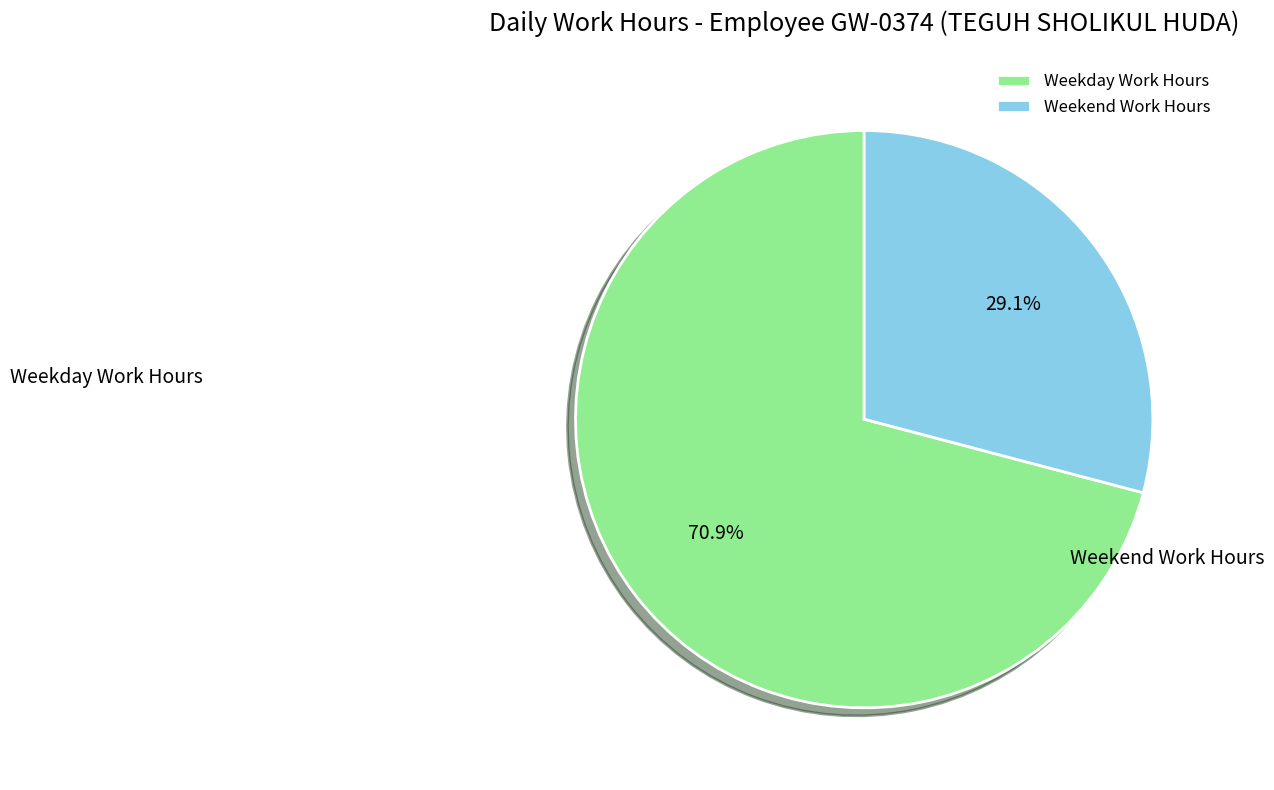

Which category accounts for the majority?

Weekday Work Hours